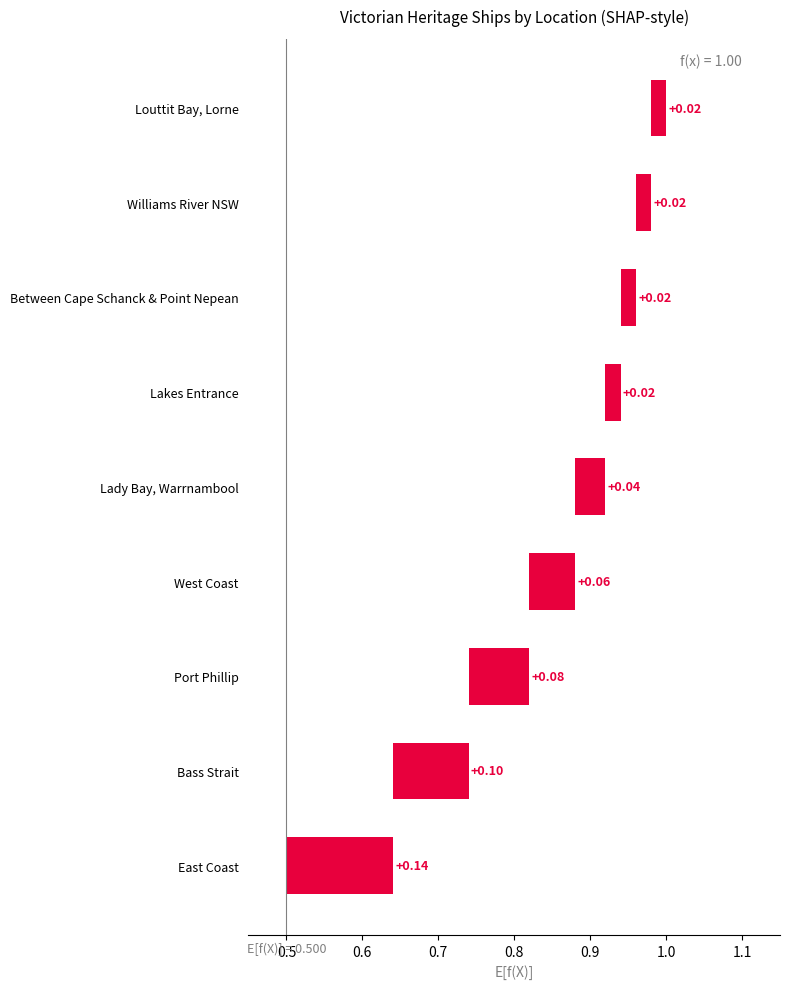

Which has a higher value, Williams River NSW or Lady Bay, Warrnambool?

Lady Bay, Warrnambool